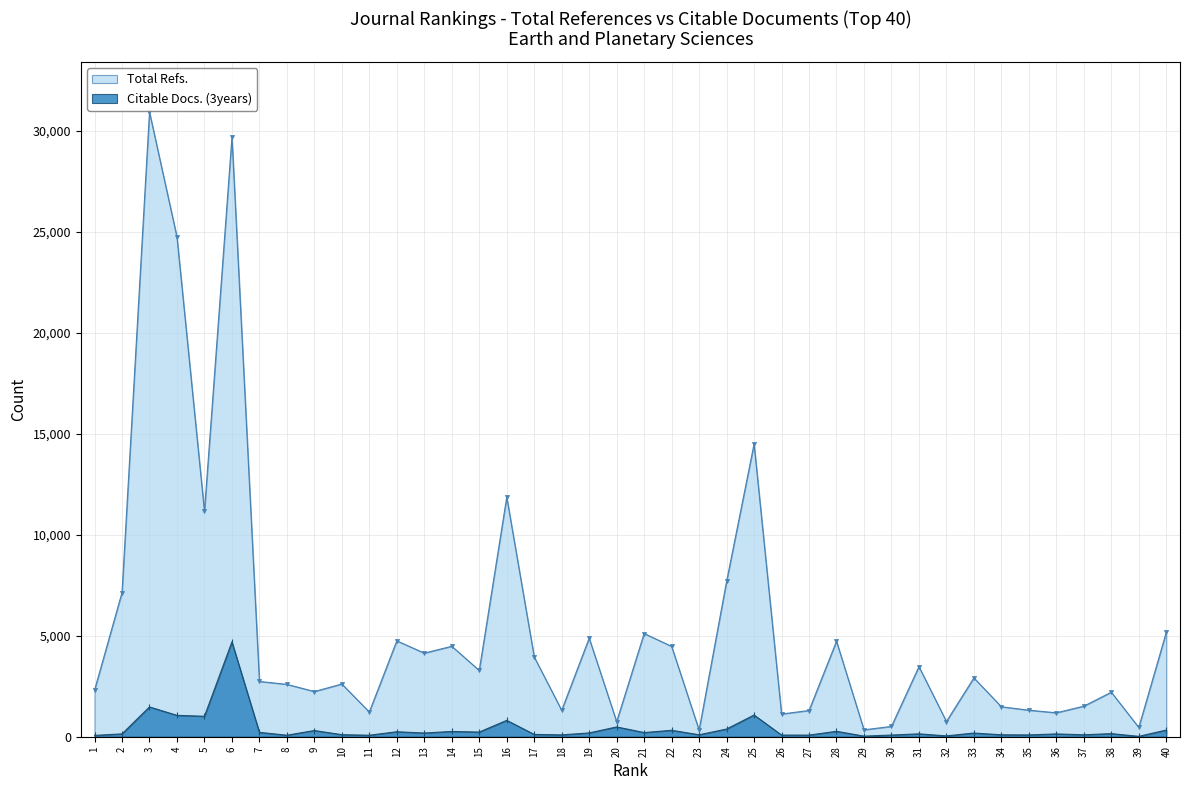

True or false: Citable Docs. (3years) has more than 2 interior local peaks.

True